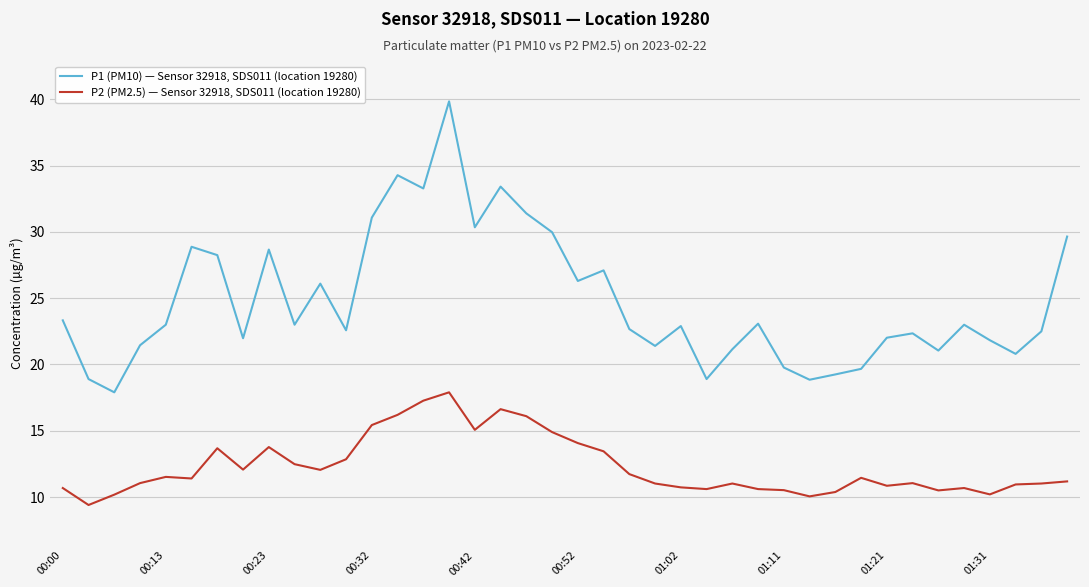

What is the maximum value for P1 (PM10) — Sensor 32918, SDS011 (location 19280)?

39.9